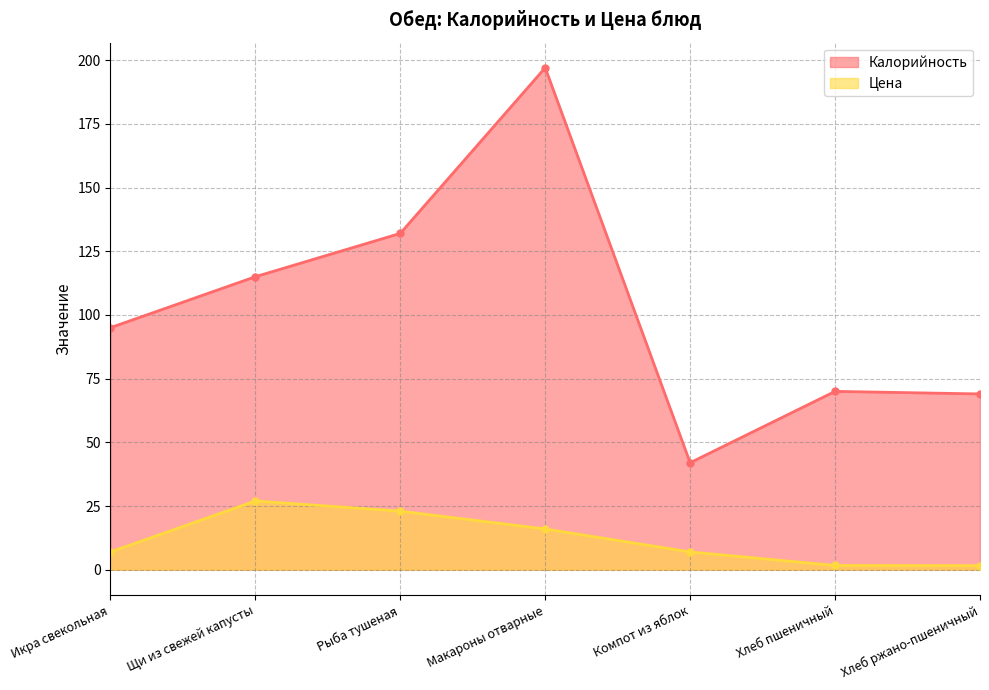

What is the difference between the maximum and minimum values in the Цена series?

25.4